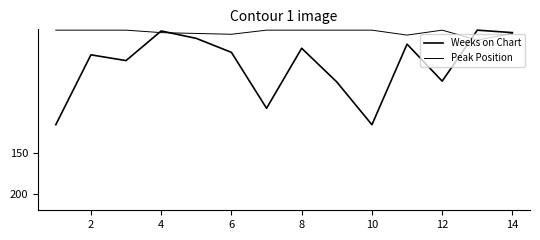

How many lines are shown in the chart?

2